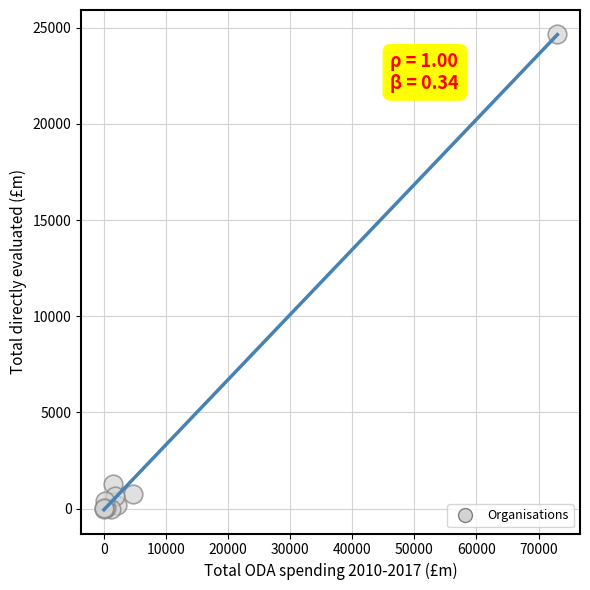

What Y value in the scatter plot is closest to 12344?

1300.0